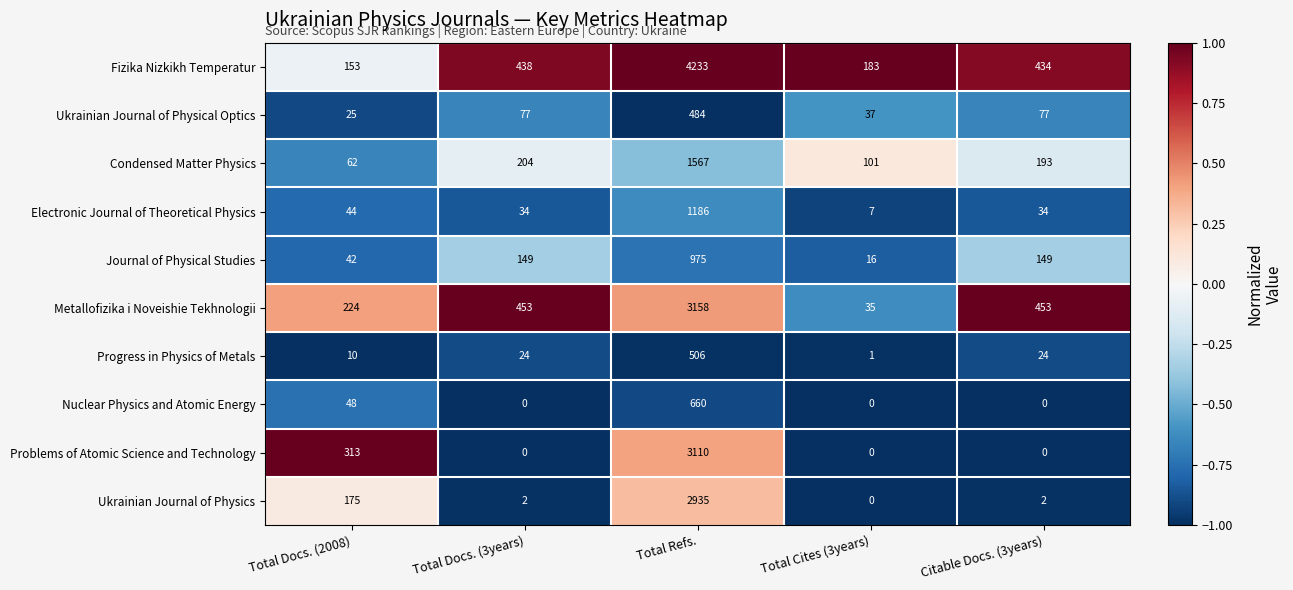

True or false: Problems of Atomic Science and Technology has a value of -1125 at Citable Docs. (3years).

False